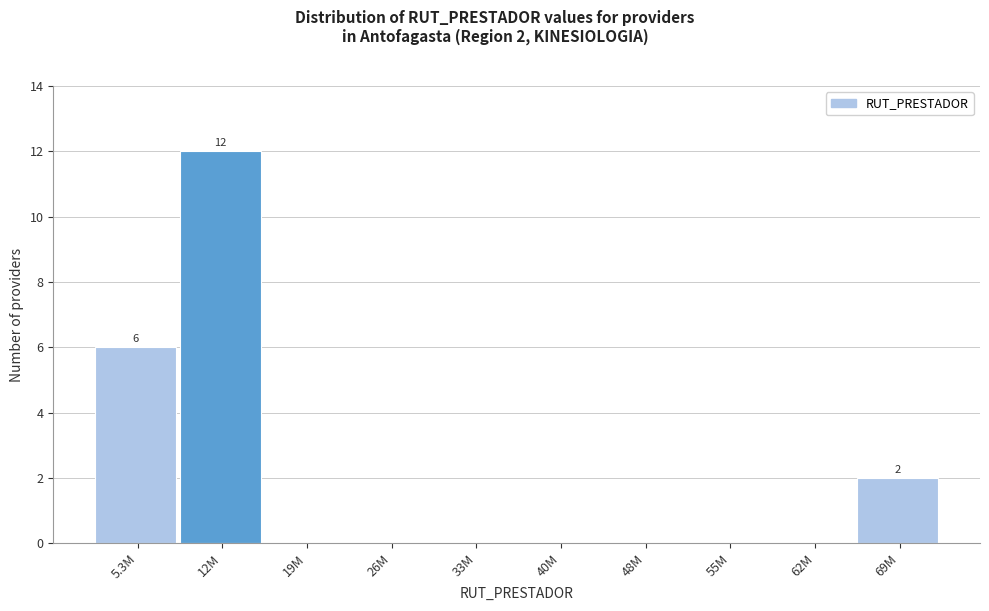

Reading right to left, extract all data points from this chart.

69M=2	62M=0	55M=0	48M=0	40M=0	33M=0	26M=0	19M=0	12M=12	5.3M=6